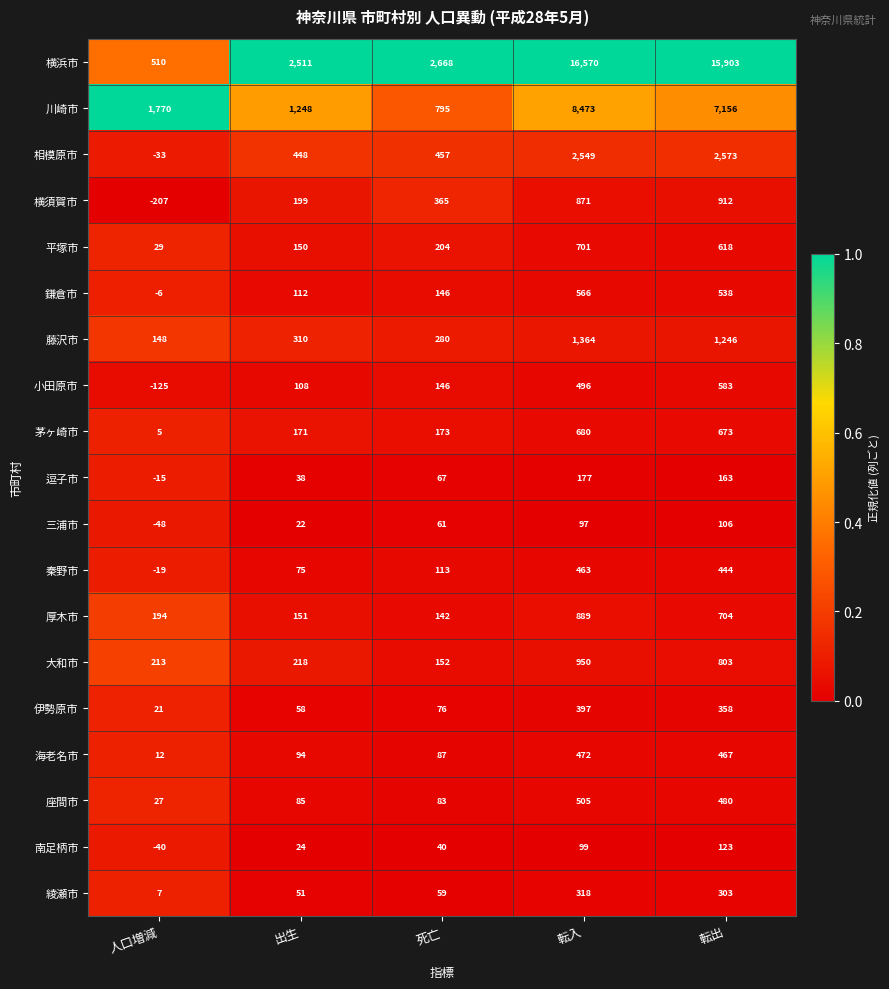

Is it true that 座間市 equals 37 at 出生?

False